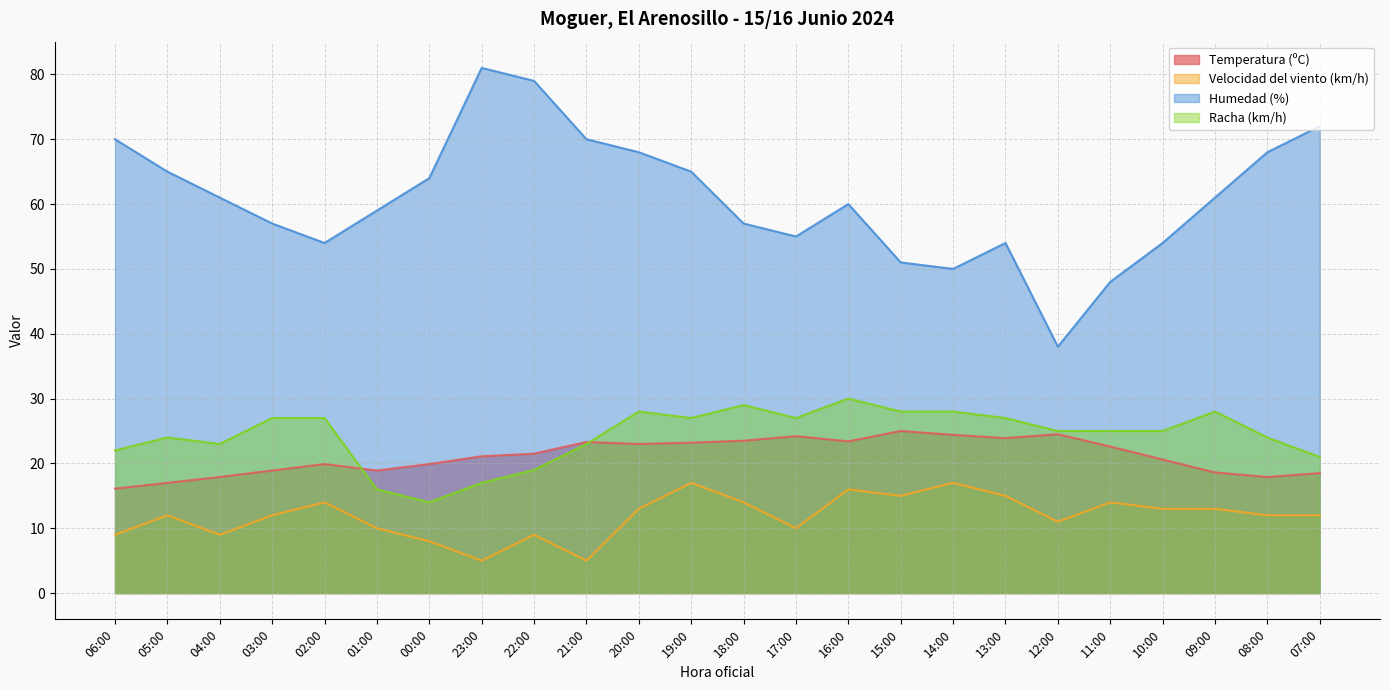

What is the sum of the Racha (km/h) values at 22:00 and 03:00?

46.0